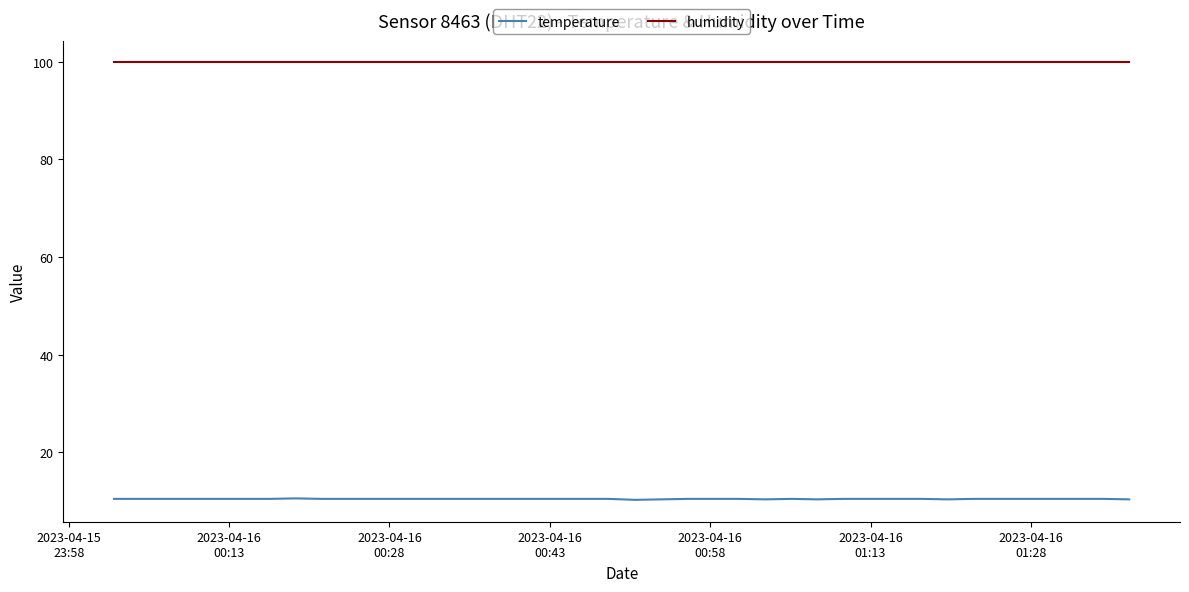

What is the maximum value for temperature?

10.5